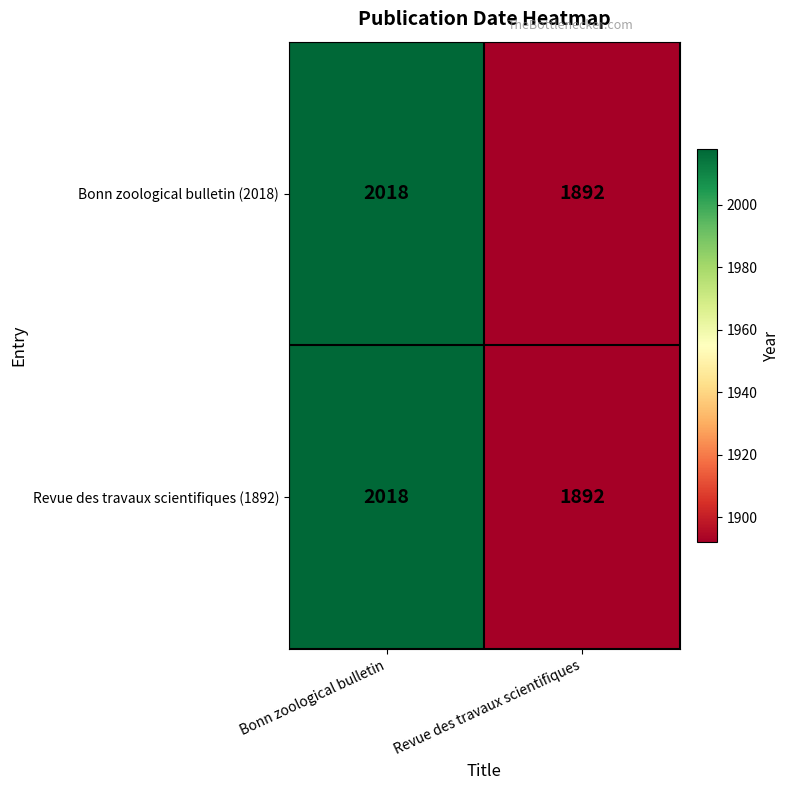

What is the approximate value of Revue des travaux scientifiques (1892) at Revue des travaux scientifiques?

1892